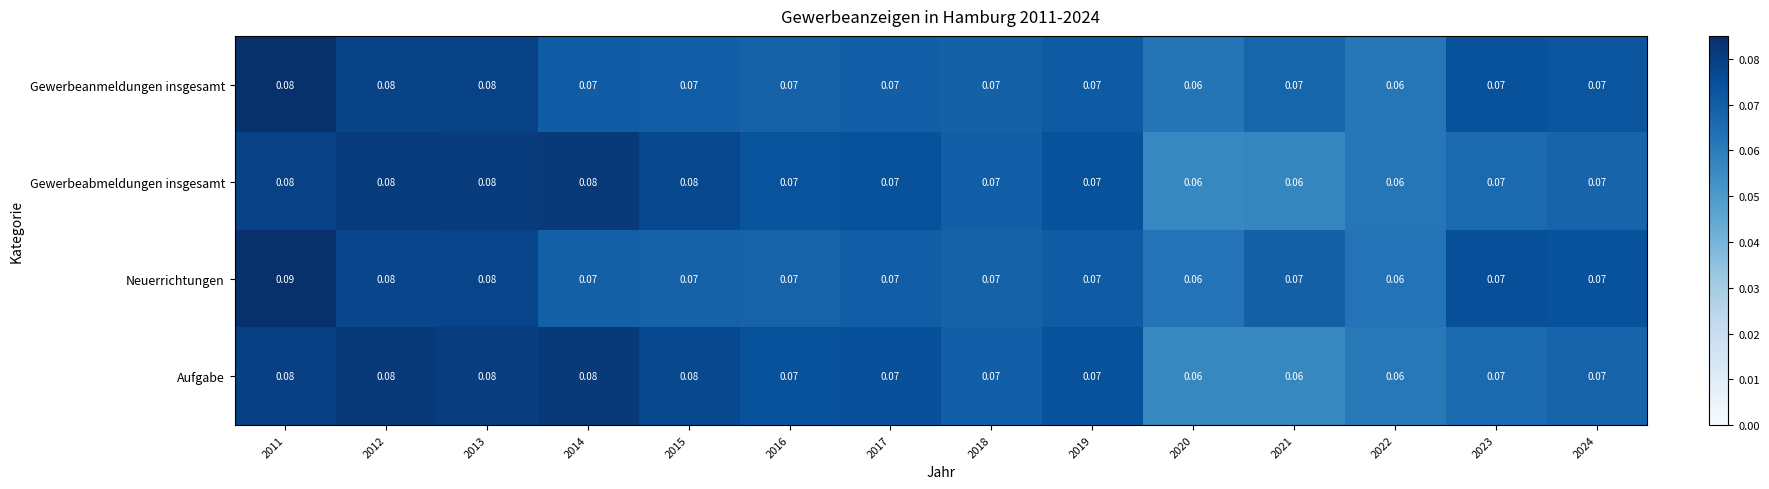

Is the value of Gewerbeanmeldungen insgesamt at 2014 greater than the value of Aufgabe at 2021?

Yes